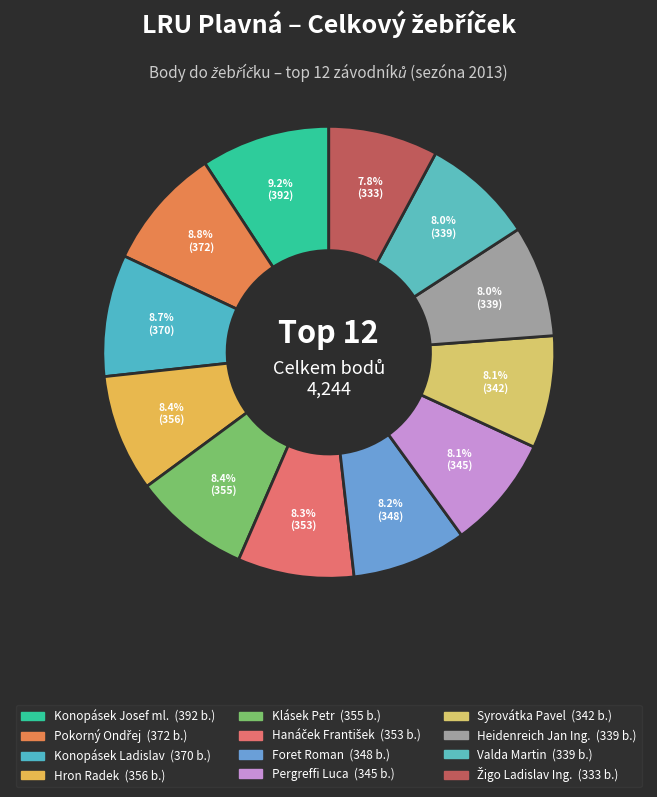

How many slices are in this pie chart?

12